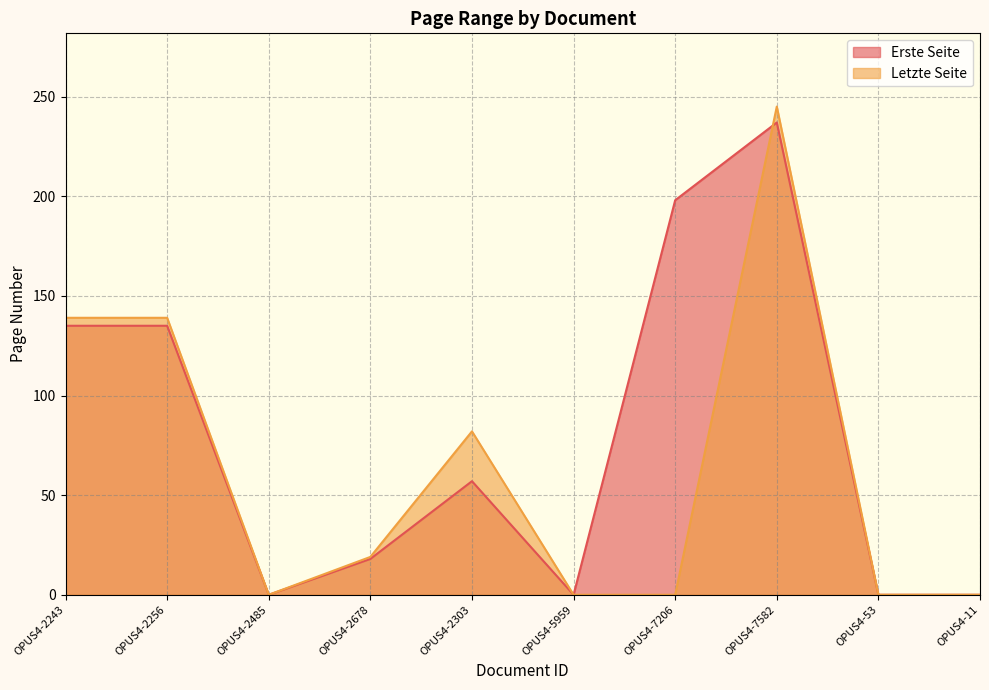

At which category does the chart reach its peak across all series?

OPUS4-7582